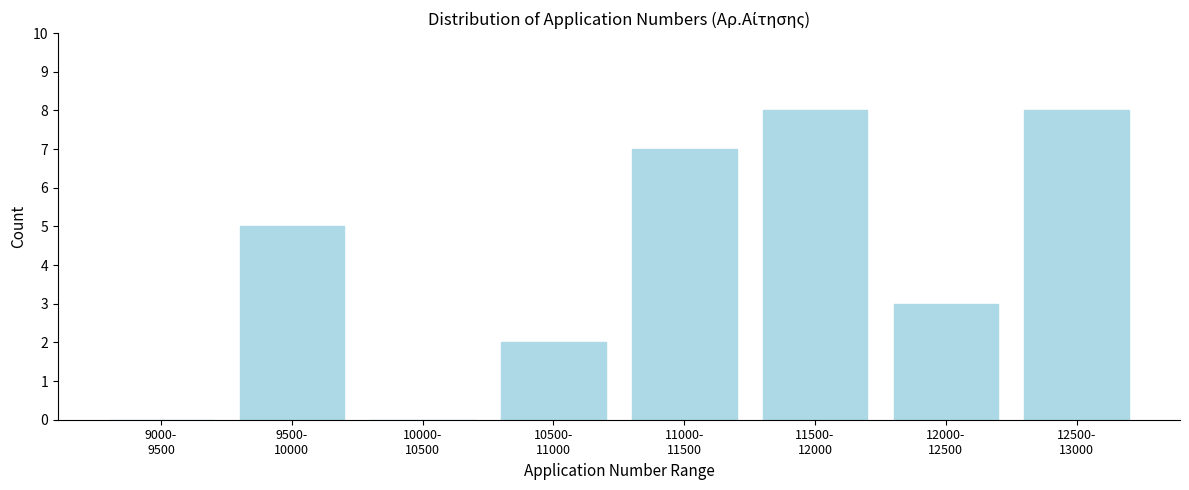

What is the greatest value displayed?

8